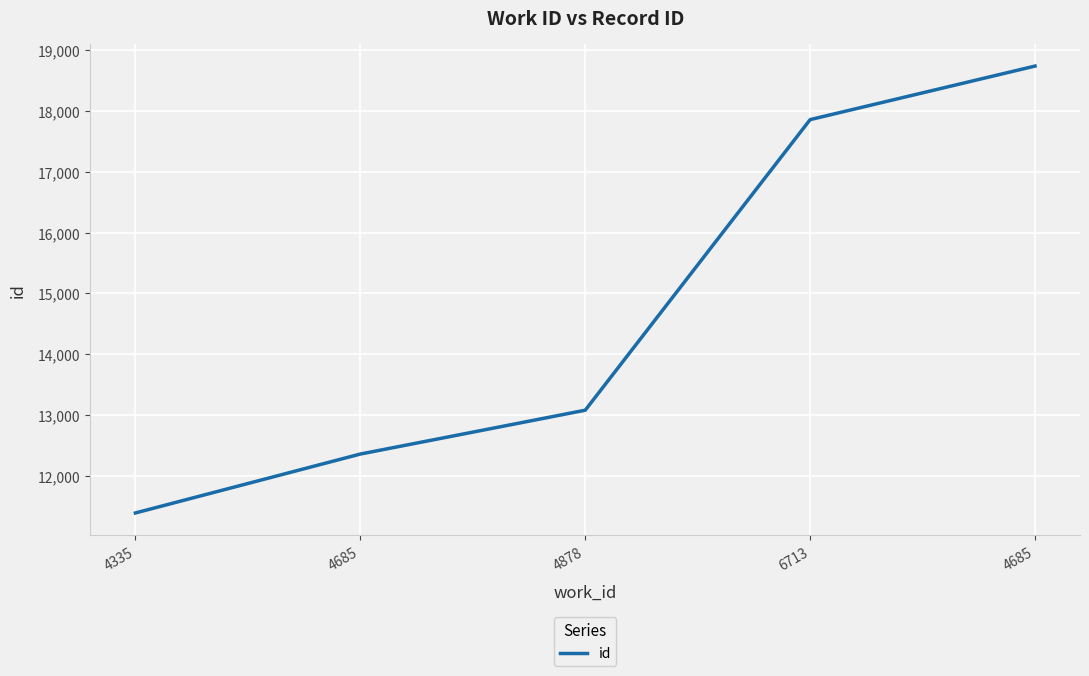

How many categories are shown in the chart?

5